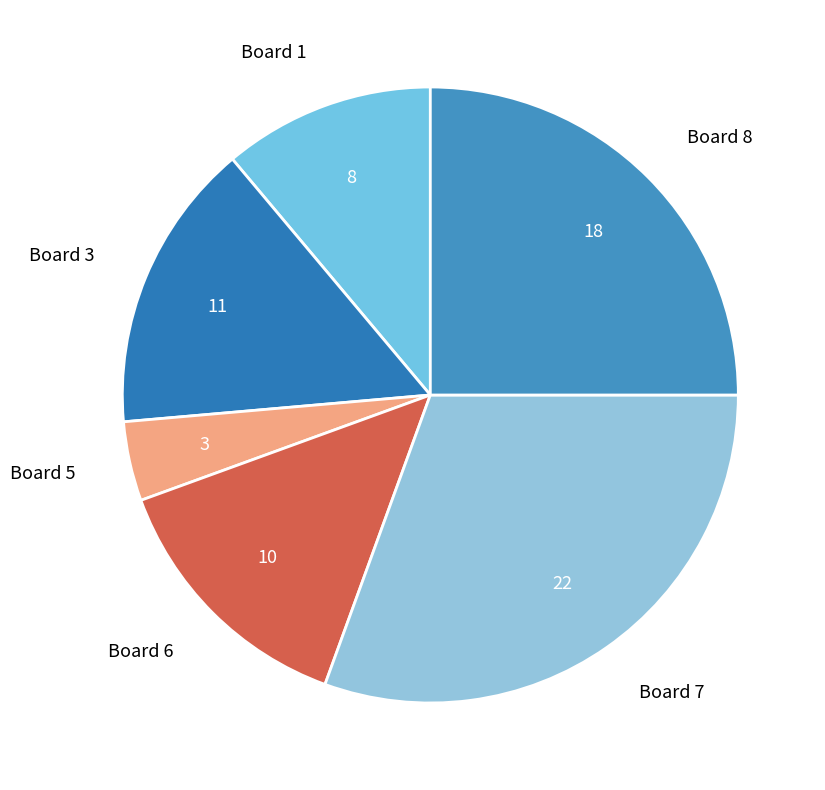

True or false: Board 7 accounts for 31% of the total.

True